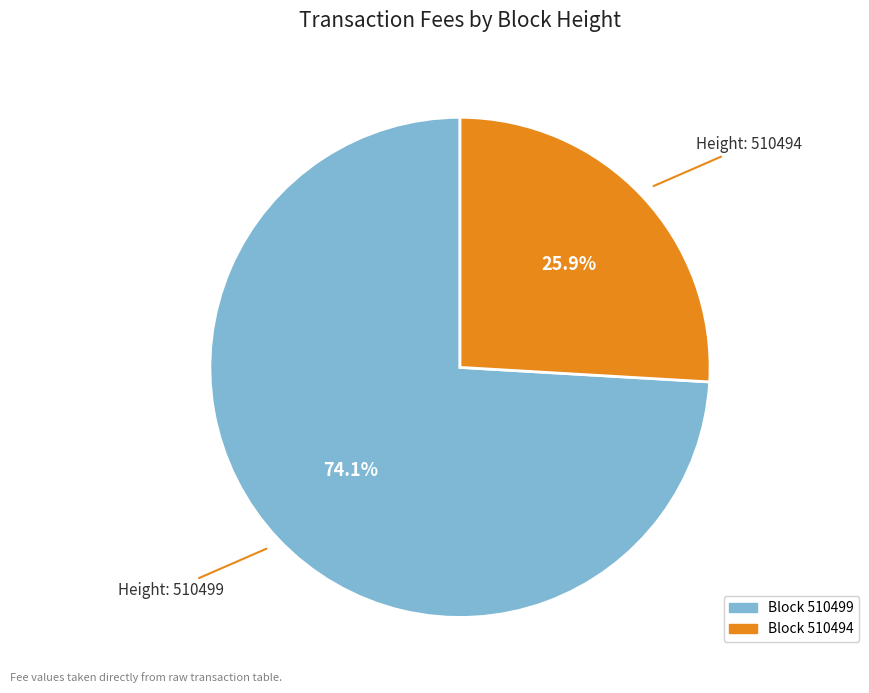

How many segments does this pie chart have?

2